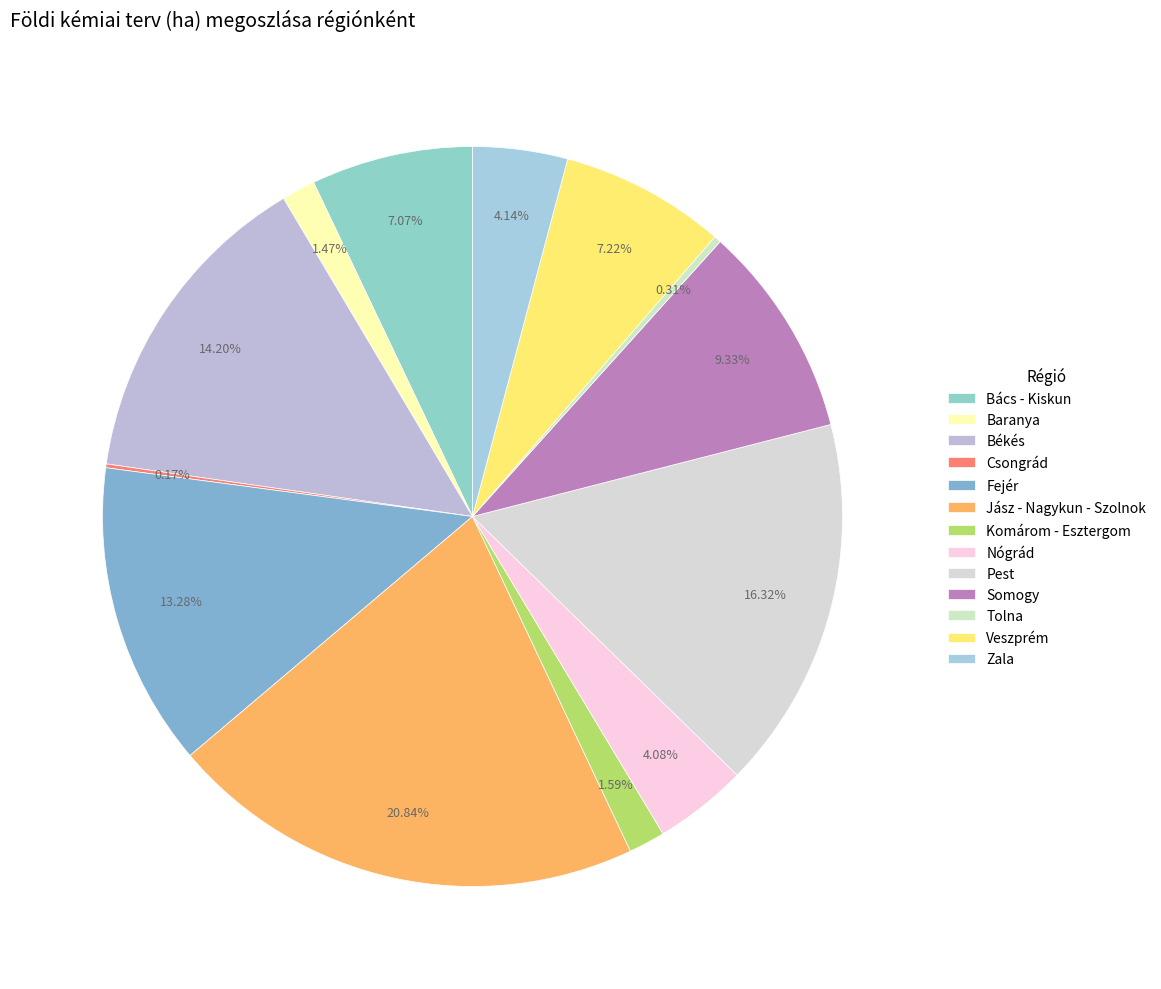

To the nearest percent, what is the combined percentage of Tolna and Baranya?

2%